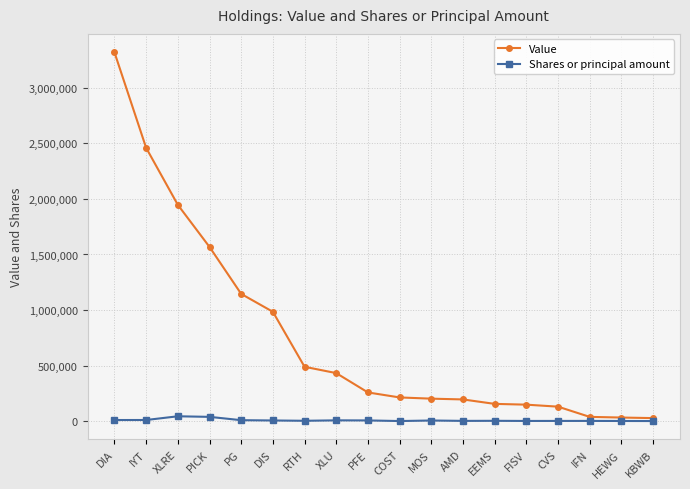

What is the maximum value for Shares or principal amount?

43340